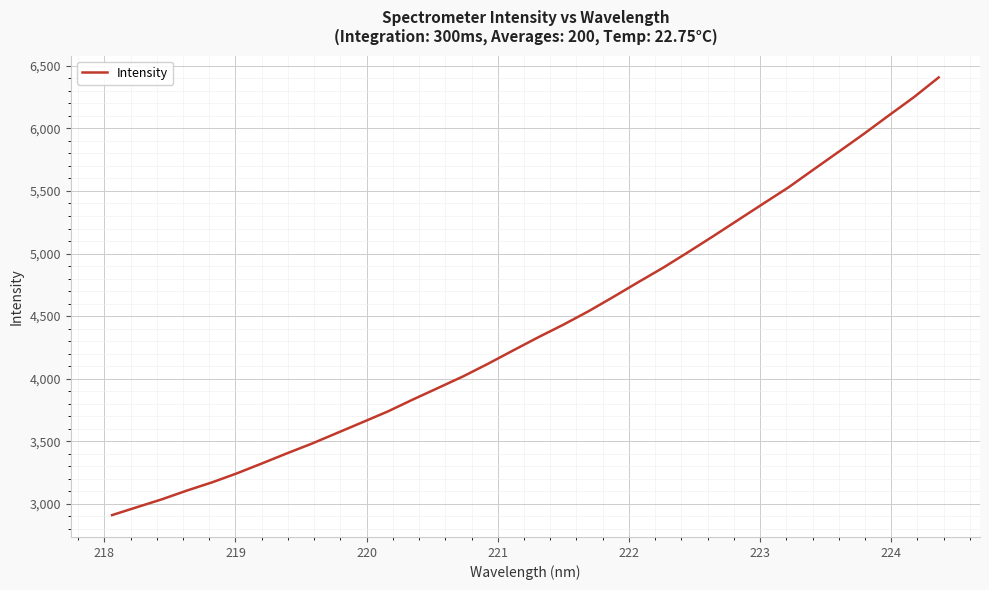

What is the maximum value shown in the chart?

6407.1